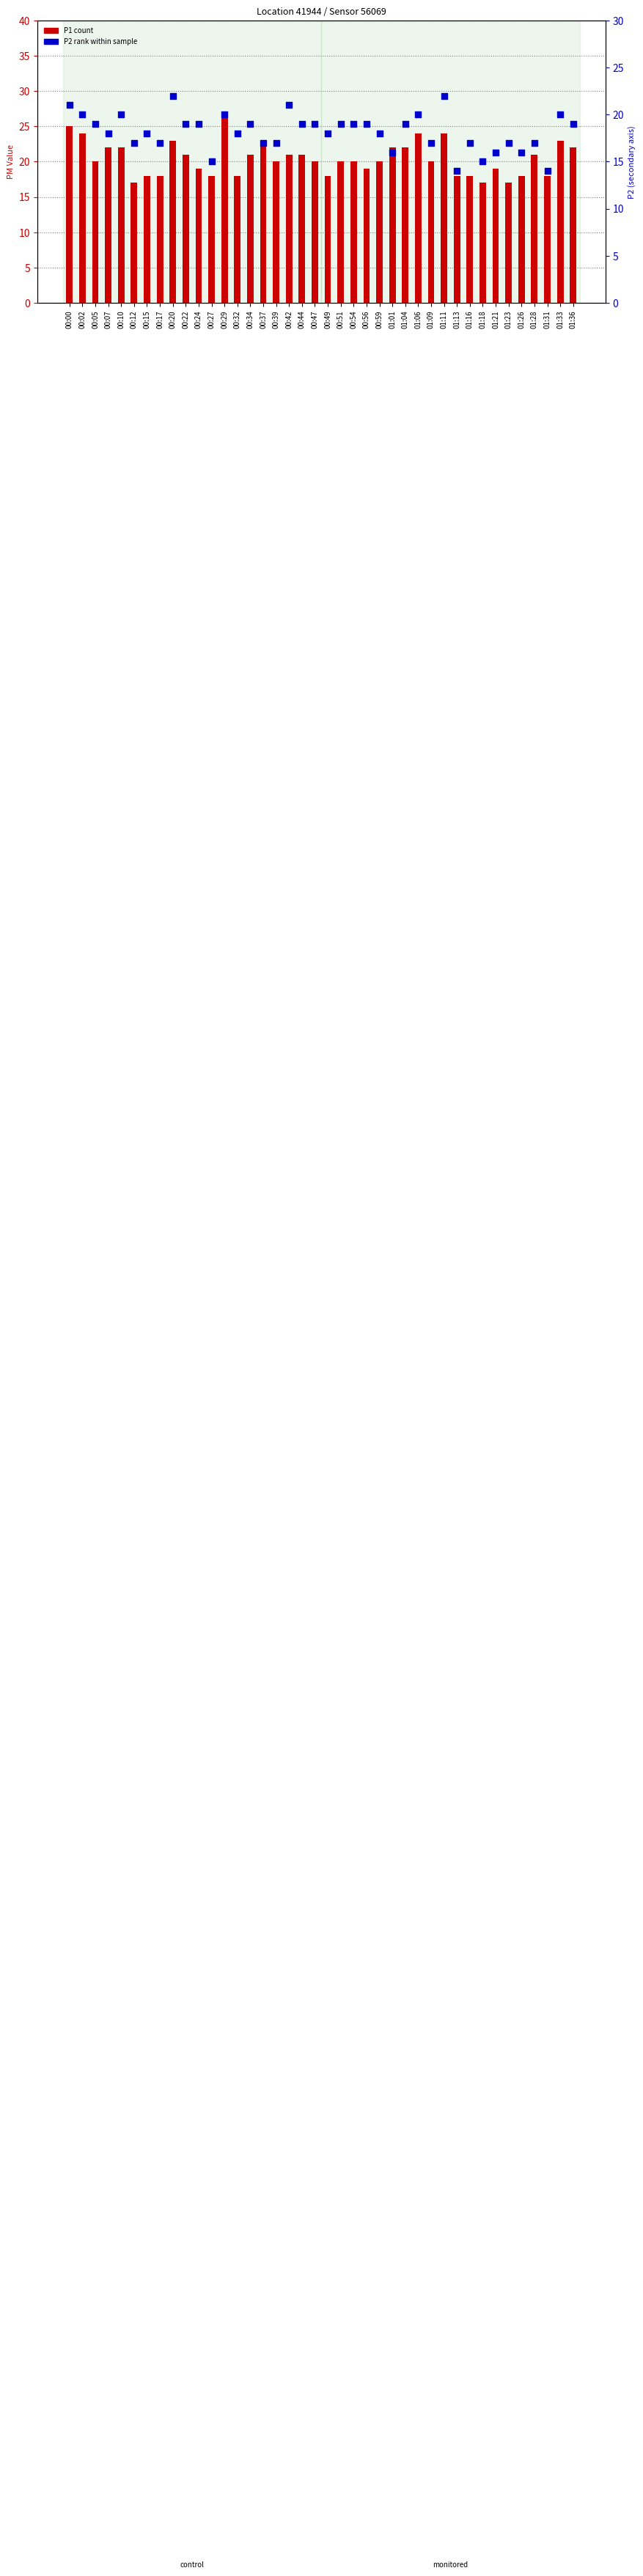

At which category is the sum across all series the highest?

00:29